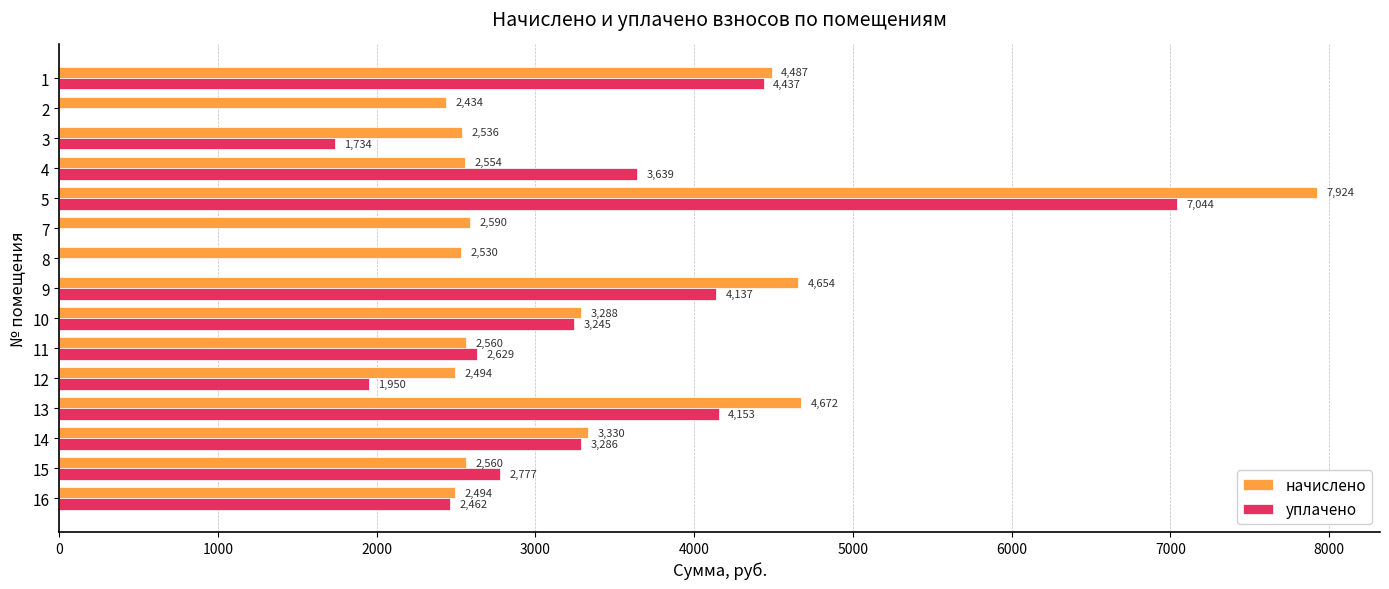

Is it true that уплачено equals 4752.8 at 14?

False